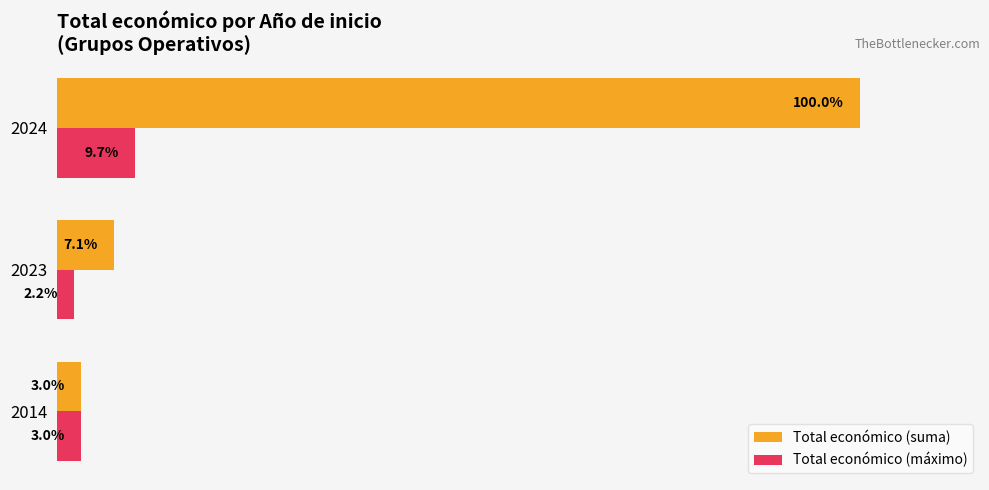

Is the value of Total económico (máximo) at 2024 greater than the value of Total económico (suma) at 2023?

Yes